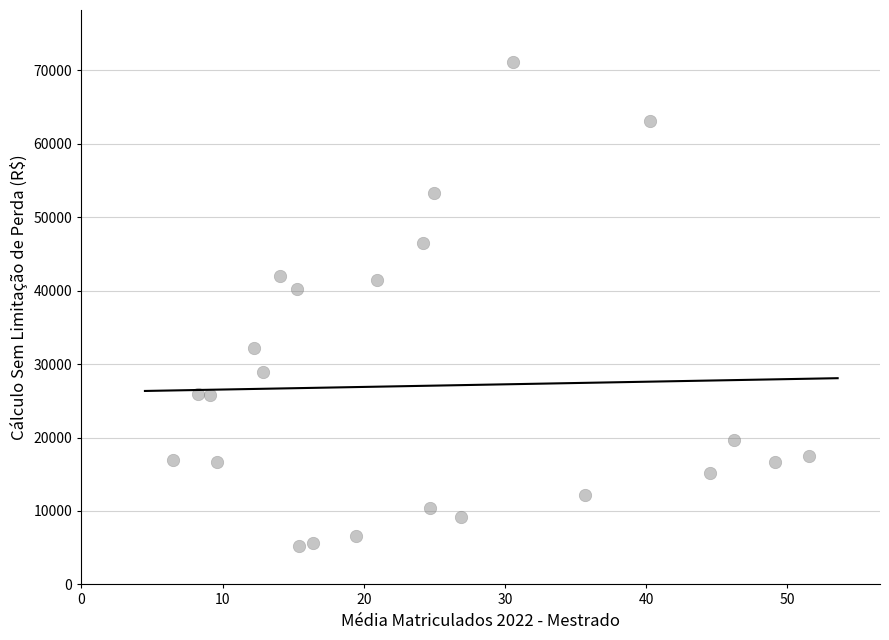

What is the range of X values (max minus min)?

45.1